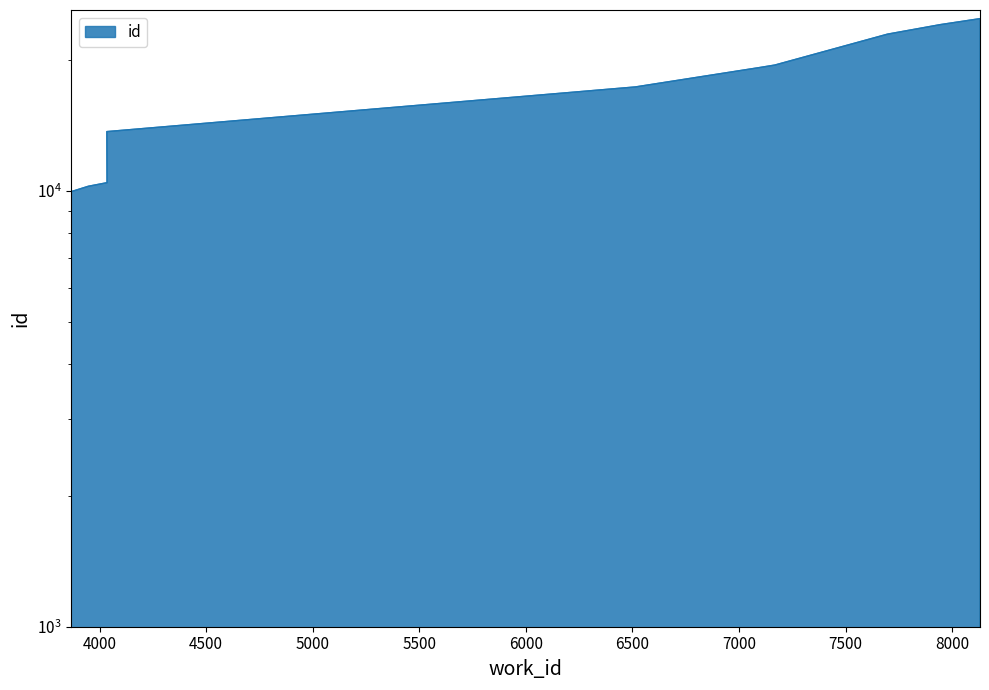

What is the value of the 3rd point from the left?

10448